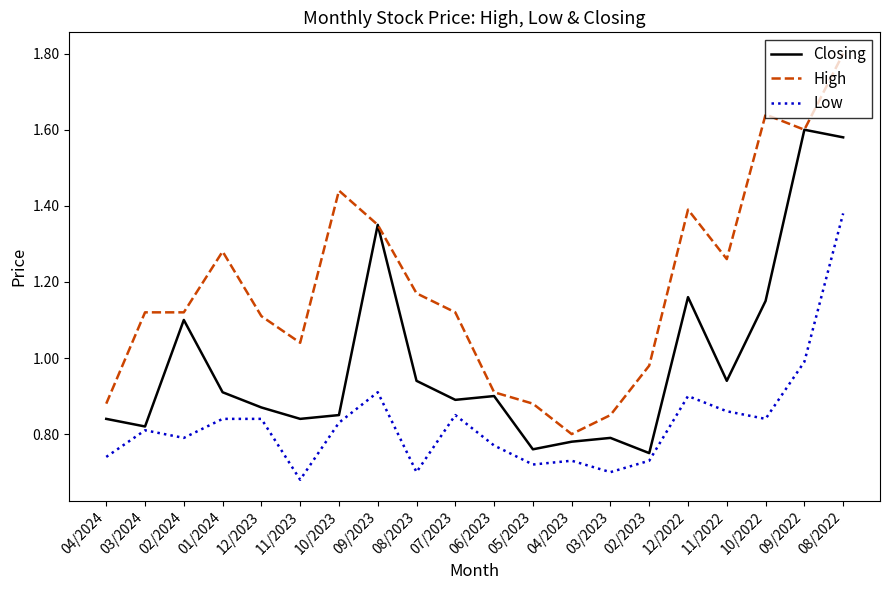

What is the total value across all series at 03/2024?

2.8